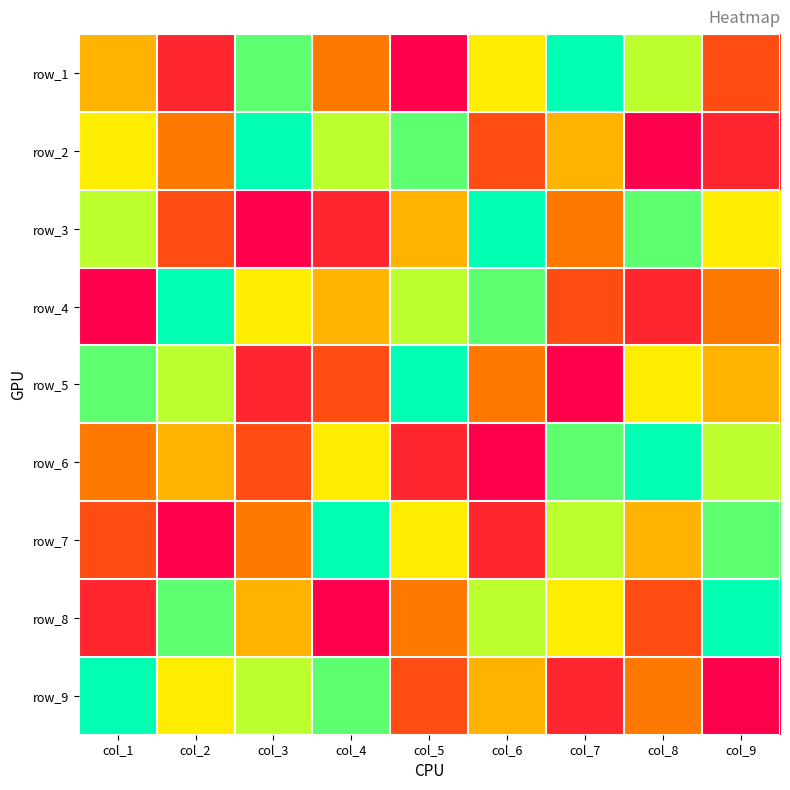

Which has a higher value, col_7 or col_8?

col_7